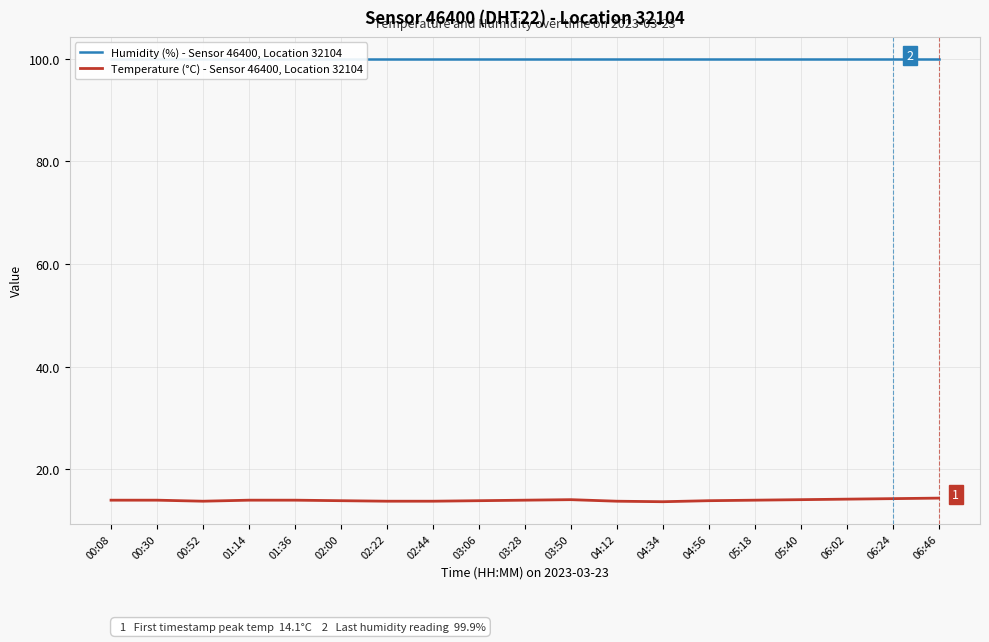

Between 02:22 and 03:28, which series saw the biggest shift?

Temperature (°C) - Sensor 46400, Location 32104